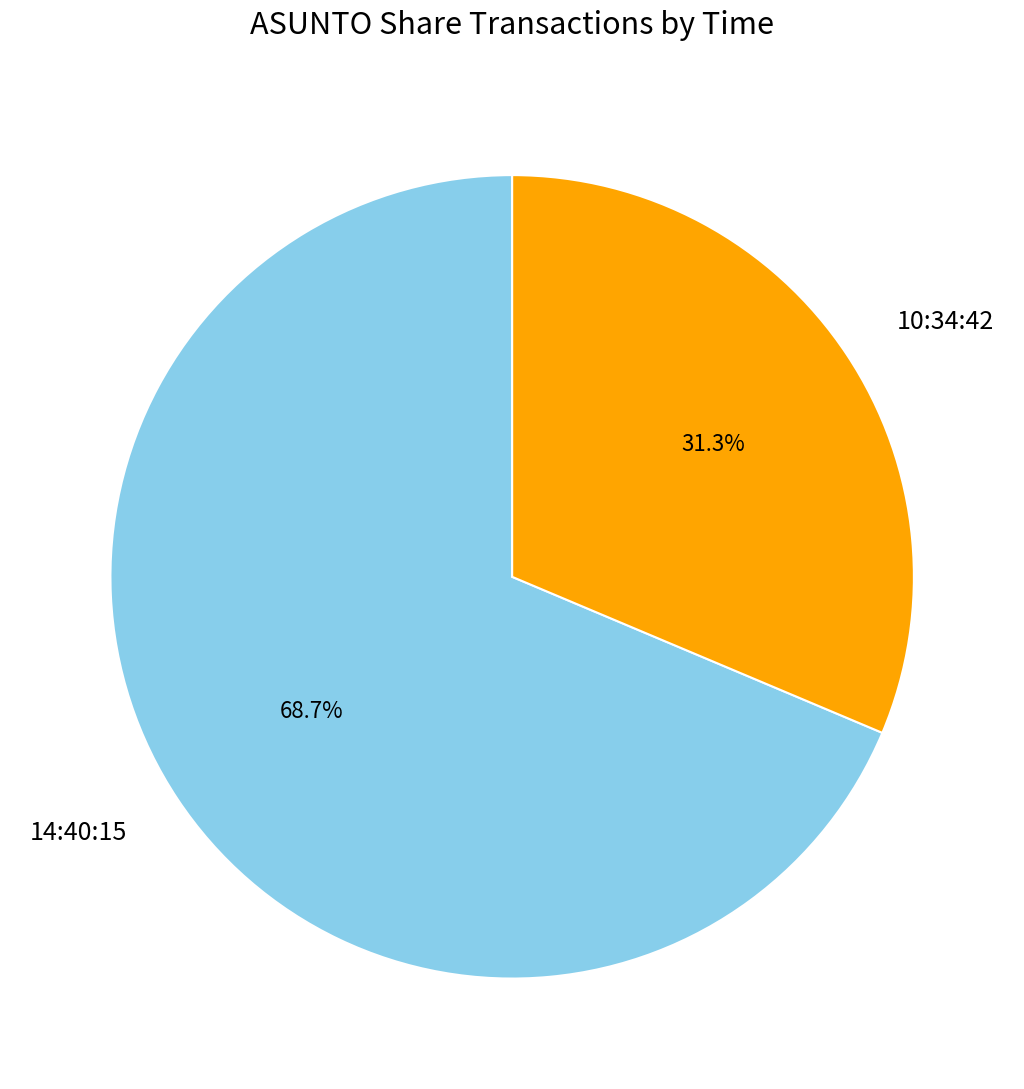

True or false: 14:40:15 accounts for 75% of the total.

False